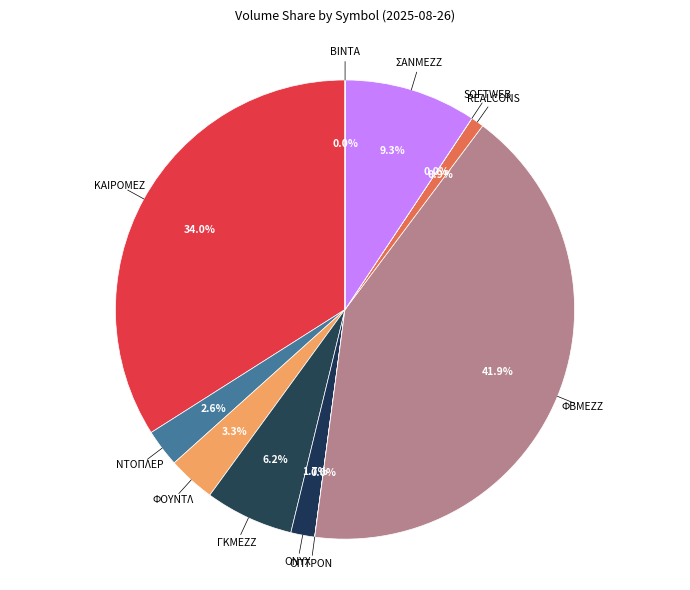

To the nearest percent, what is the difference between the largest and smallest slice percentages?

42%